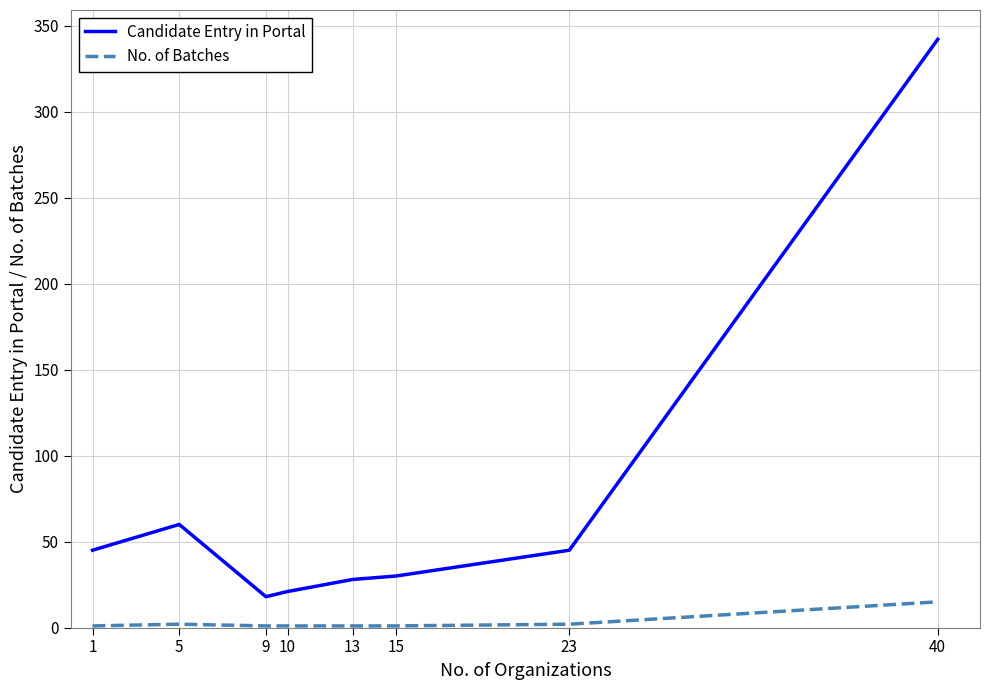

At which label is Candidate Entry in Portal closest to 180?

5